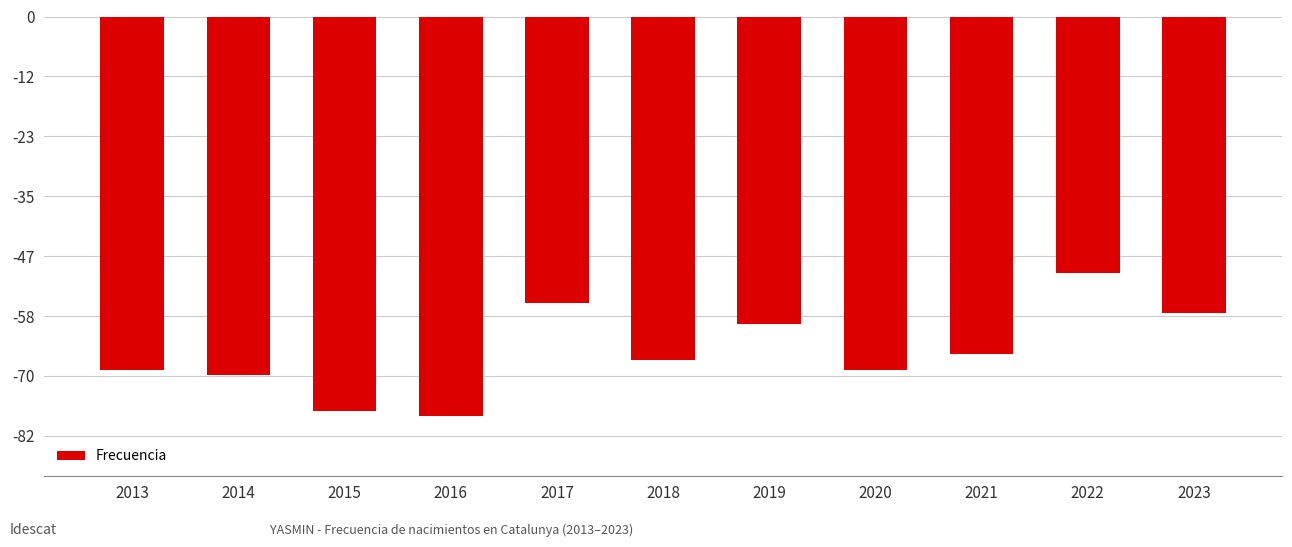

Does the chart contain stacked bars?

No